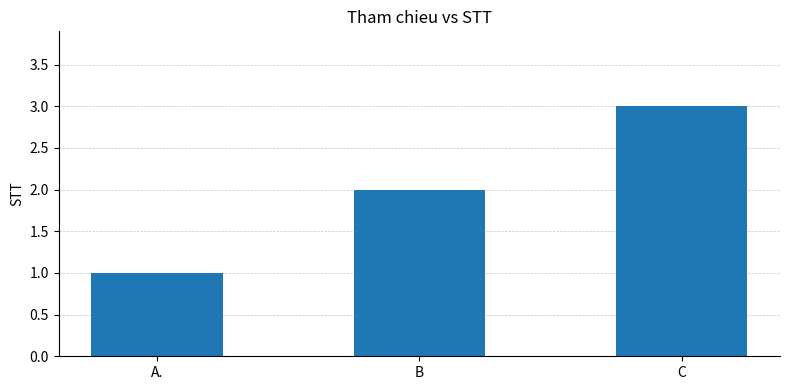

What position from the right is C?

1